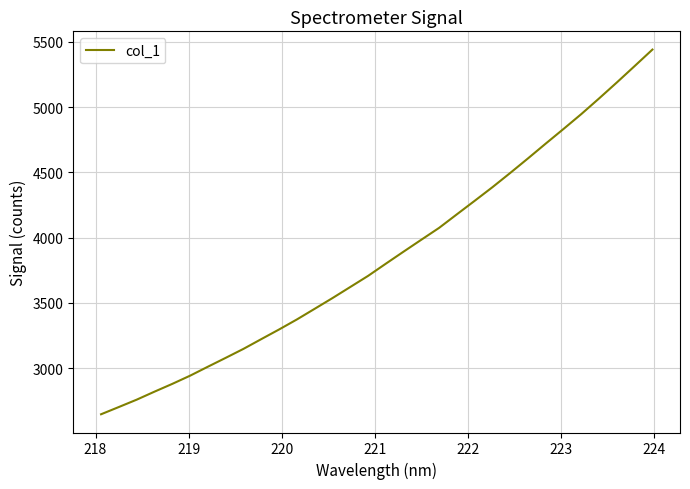

What is the maximum value shown in the chart?

5441.4